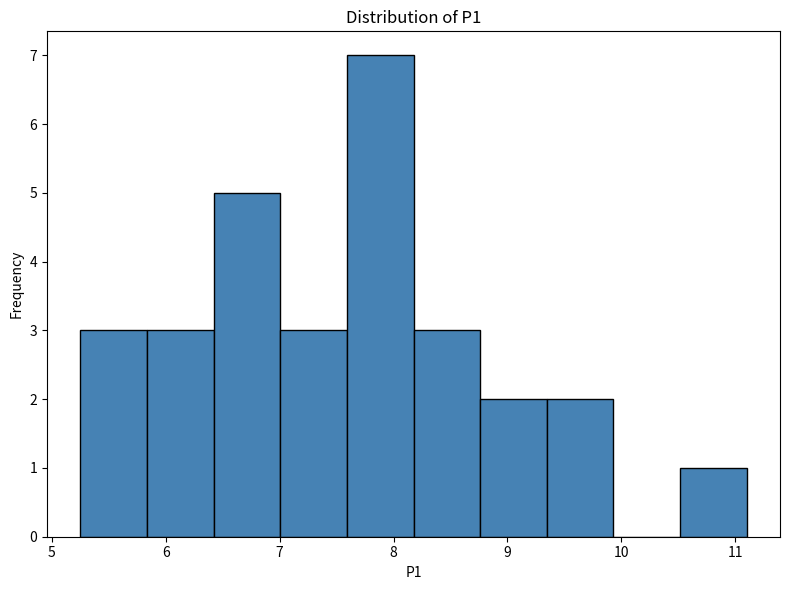

What is the height of the bar covering 10.5 to 11.1 on the x-axis? Neither the bar edges nor the heights are printed on the chart, so give them approximately, as read against the axes.

1